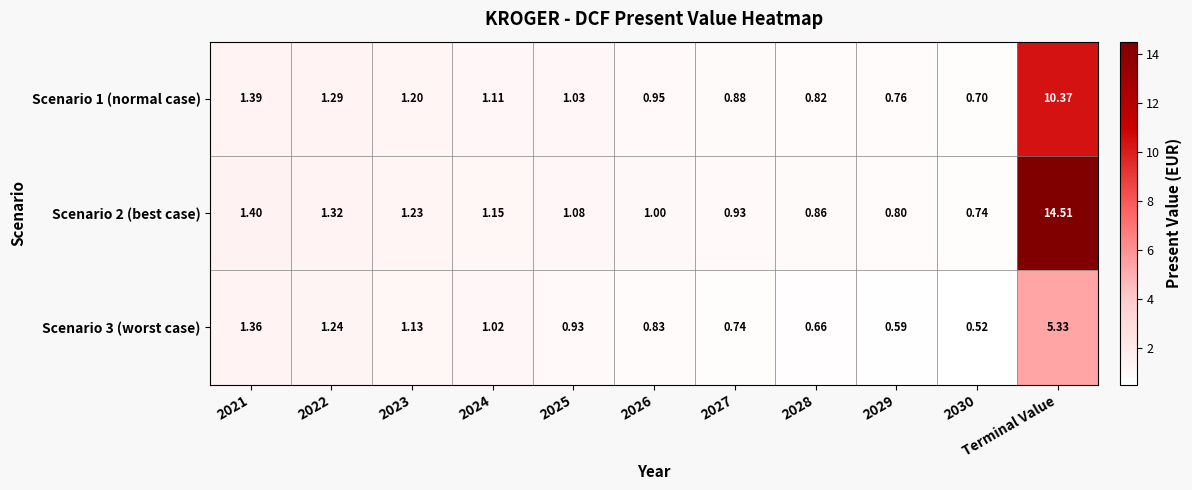

How many categories are shown in the chart?

11